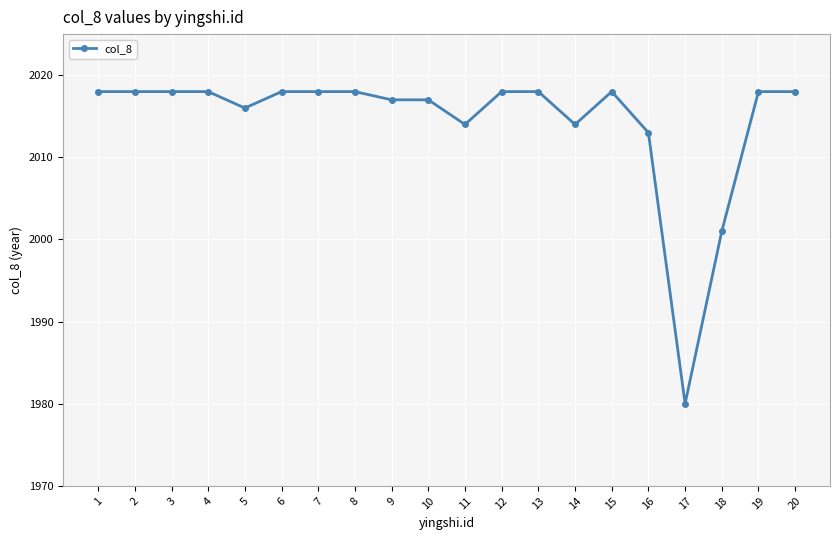

True or false: the data has more than 0 interior local peaks.

True